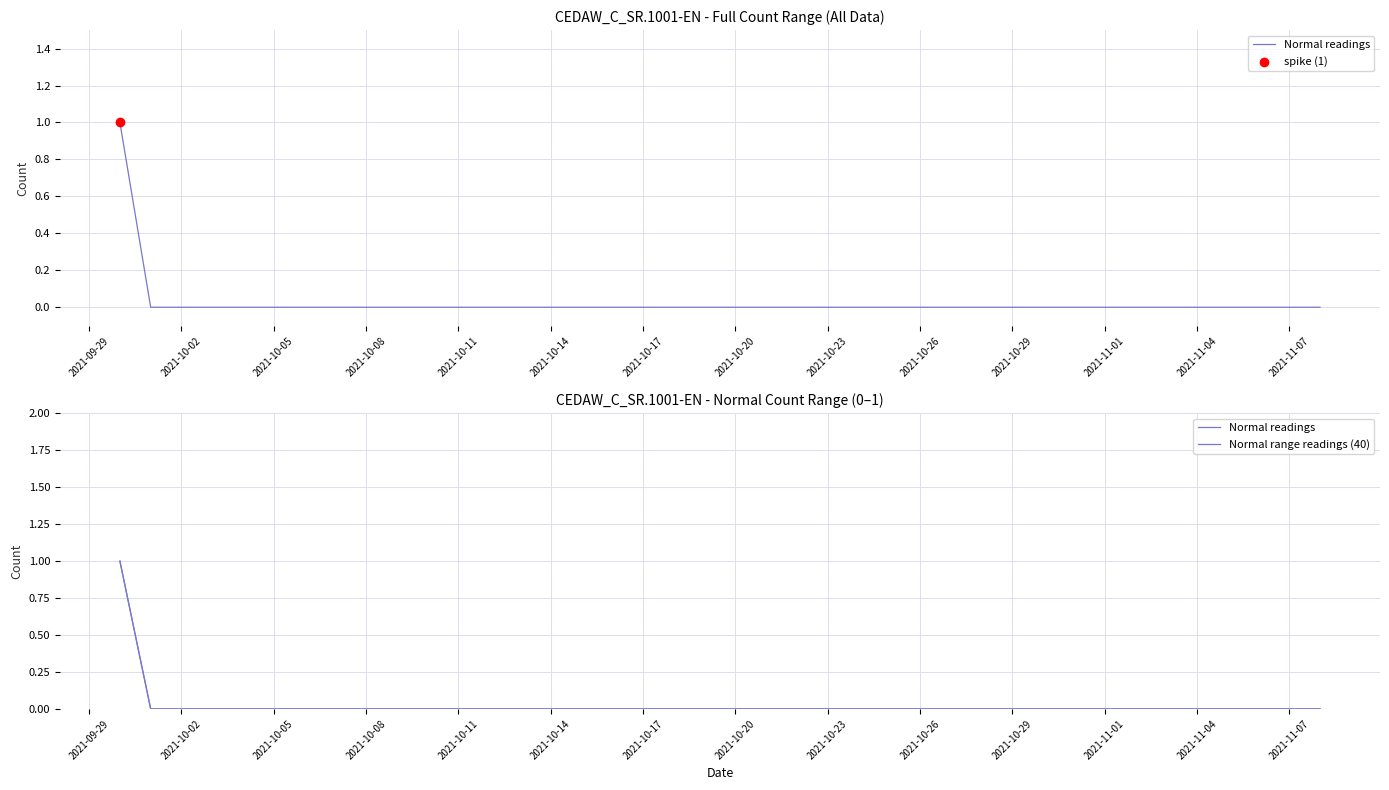

Which series has the largest total across all categories?

Normal readings